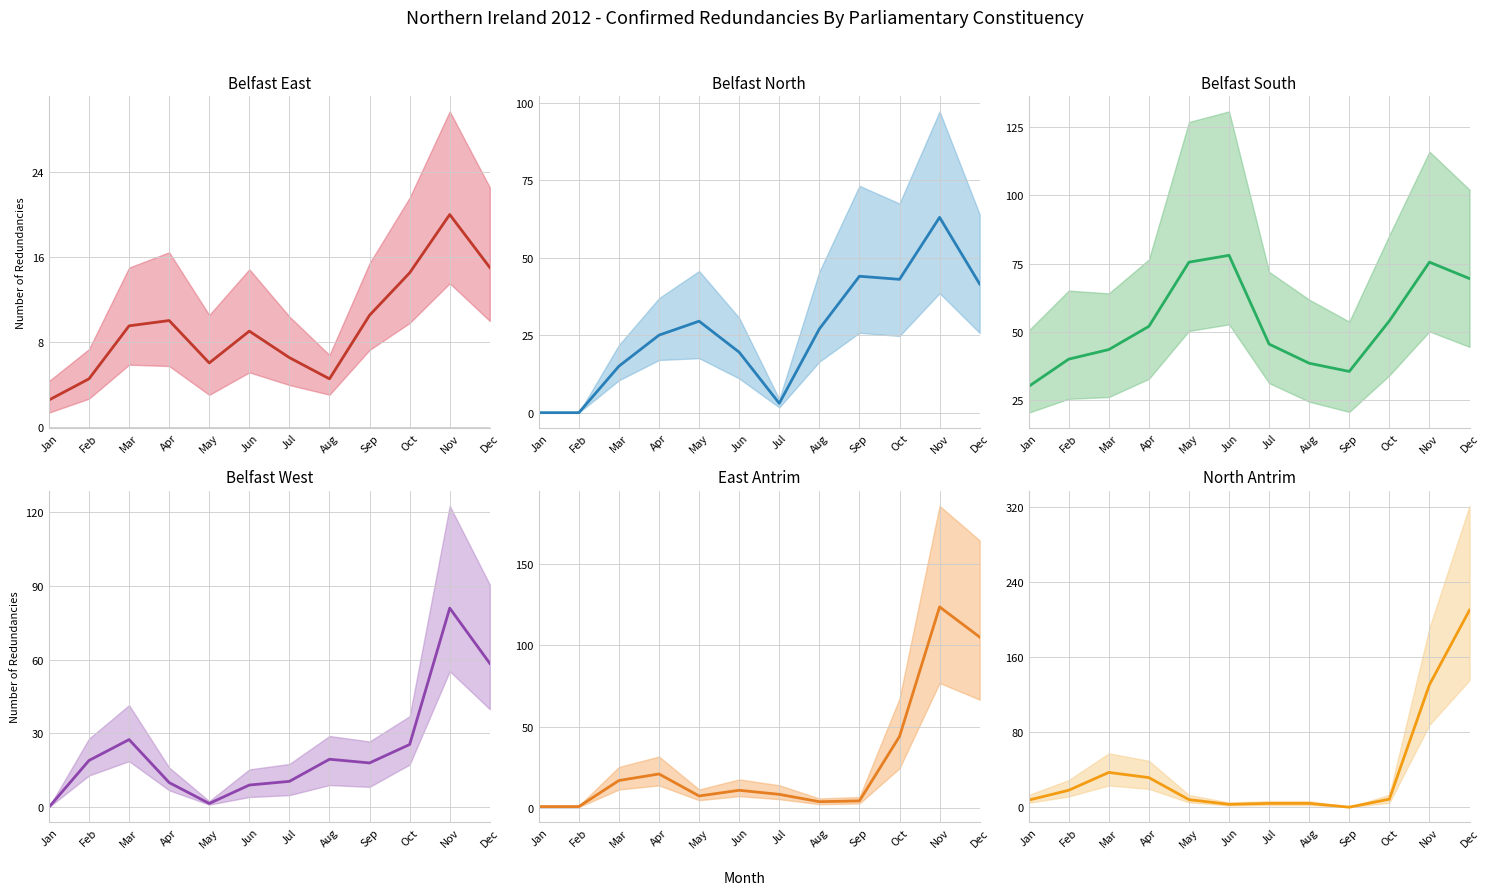

Reading right to left, transcribe all the data shown in this chart.

Belfast East: 15.0	20.0	14.5	10.5	4.5	6.5	9.0	6.0	10.0	9.5	4.5	2.5
Belfast North: 41.5	63.0	43.0	44.0	27.0	3.0	19.5	29.5	25.0	15.0	0.0	0.0
Belfast South: 69.5	75.5	54.0	35.5	38.5	45.5	78.0	75.5	52.0	43.5	40.0	30.0
Belfast West: 58.5	81.0	25.5	18.0	19.5	10.5	9.0	1.5	10.0	27.5	19.0	0.0
East Antrim: 105.0	123.5	44.0	4.5	4.0	8.5	11.0	7.5	21.0	17.0	1.0	1.0
North Antrim: 210.0	130.5	8.5	0.0	4.0	4.0	3.0	8.0	31.5	37.0	18.0	7.5